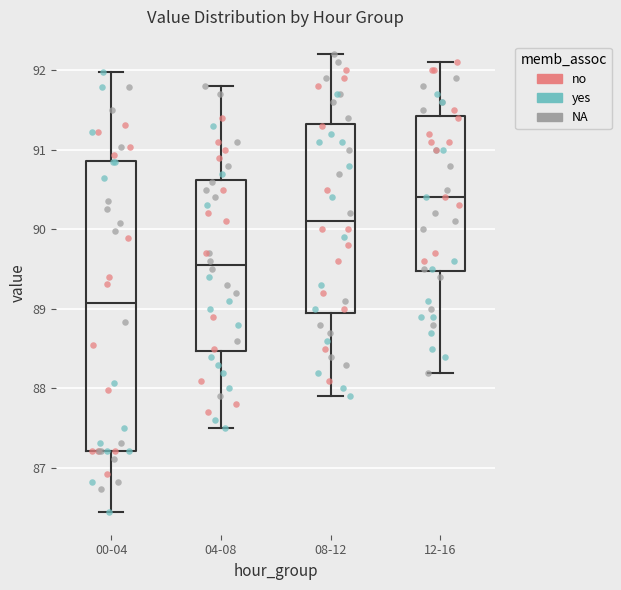

Which box's median line is the lowest?

00-04